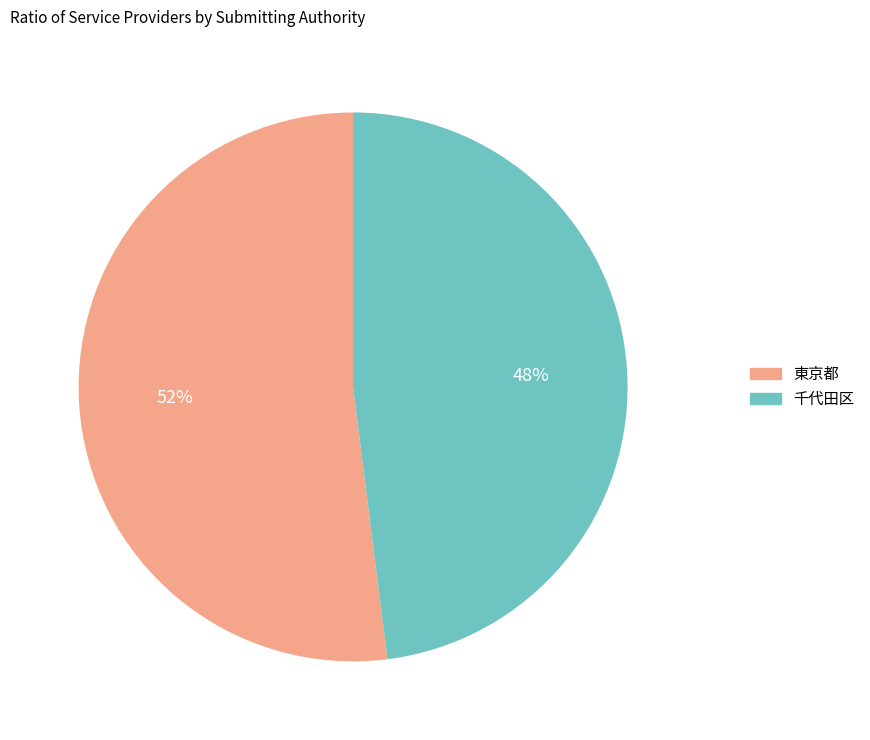

To the nearest percent, what percentage of the pie is 千代田区?

48%